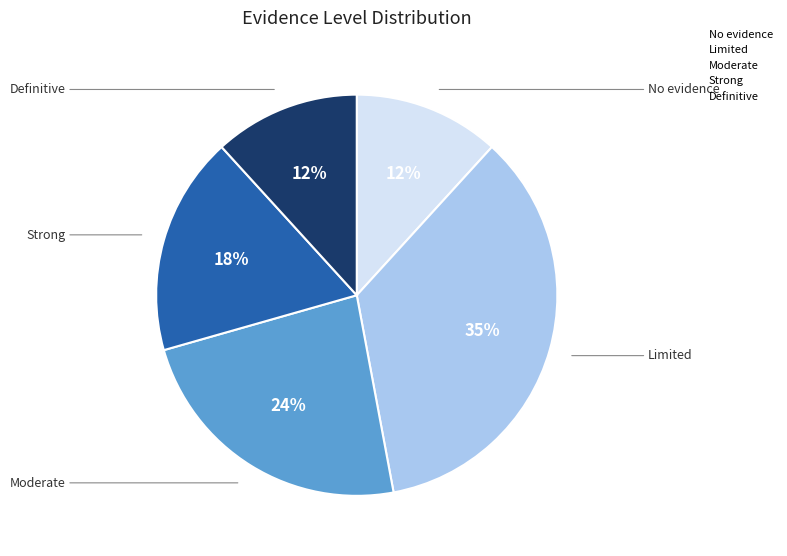

Which slice is the largest?

Limited